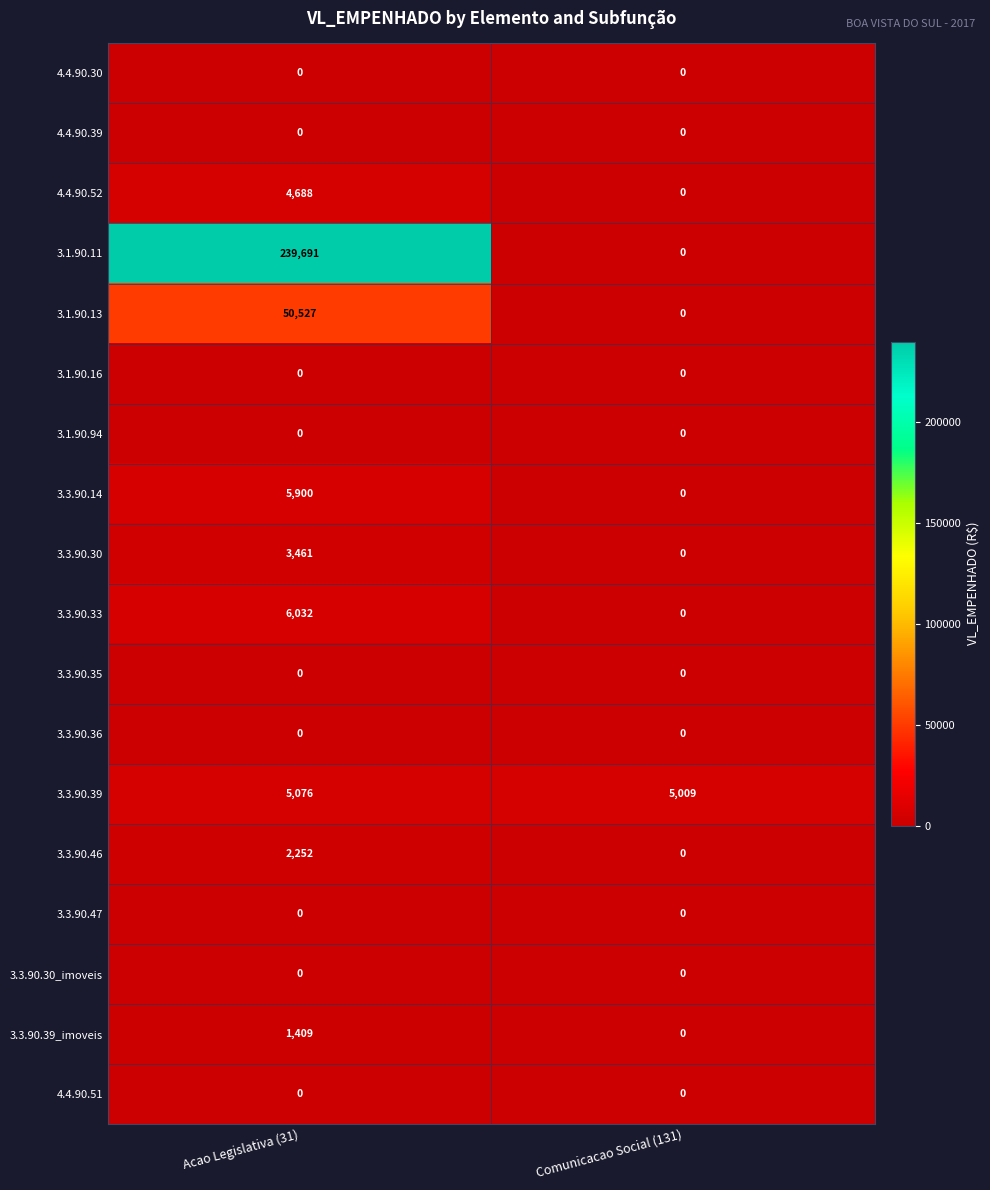

What is the greatest value displayed?

239691